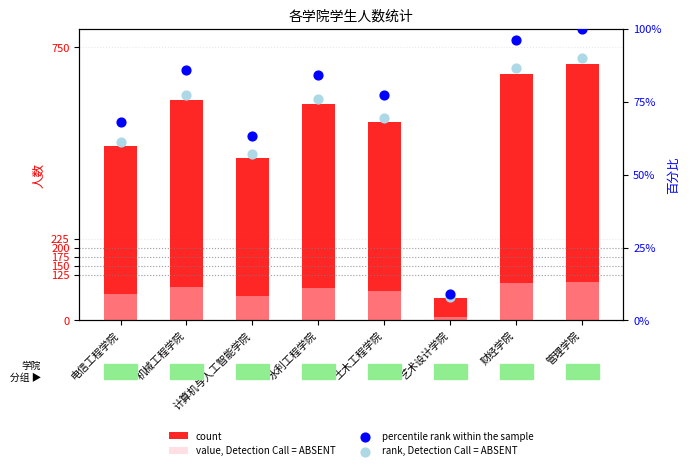

At how many categories does at least one series exceed 359?

7